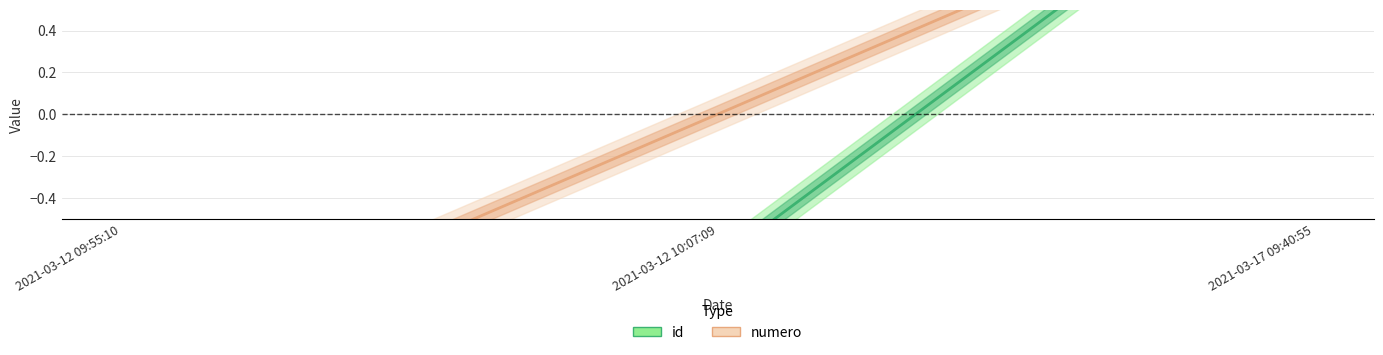

How many series are shown in this chart?

2